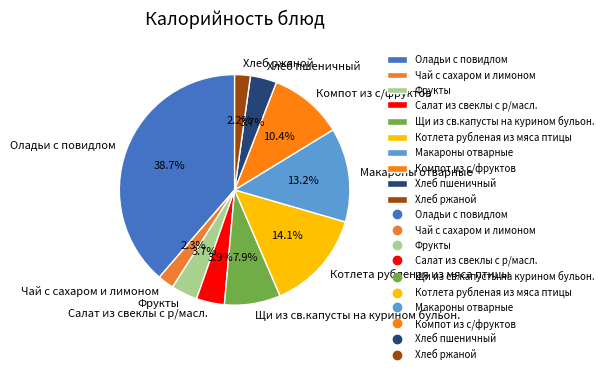

Count the number of slices in the pie.

10